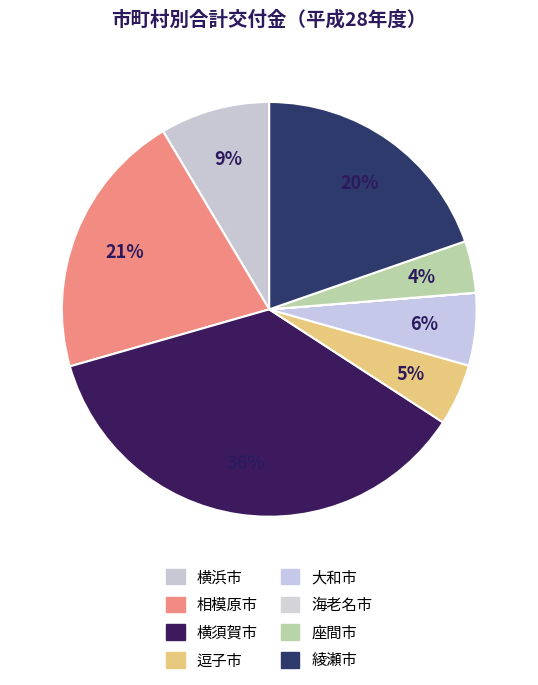

To the nearest percent, what is the average slice percentage?

12%